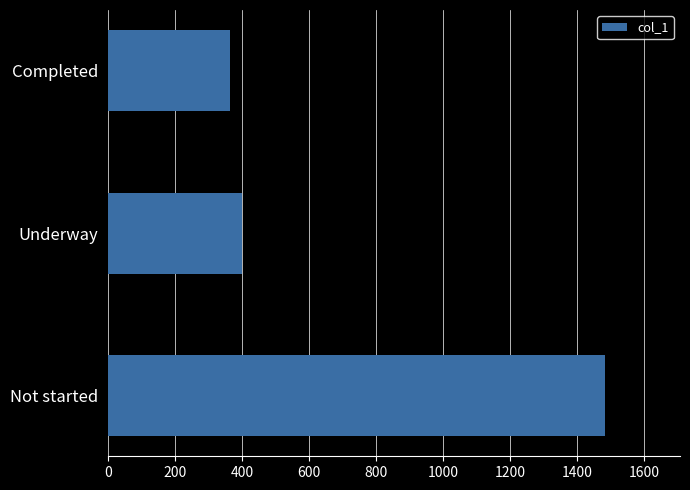

What is the difference between the maximum and second lowest values?

1085